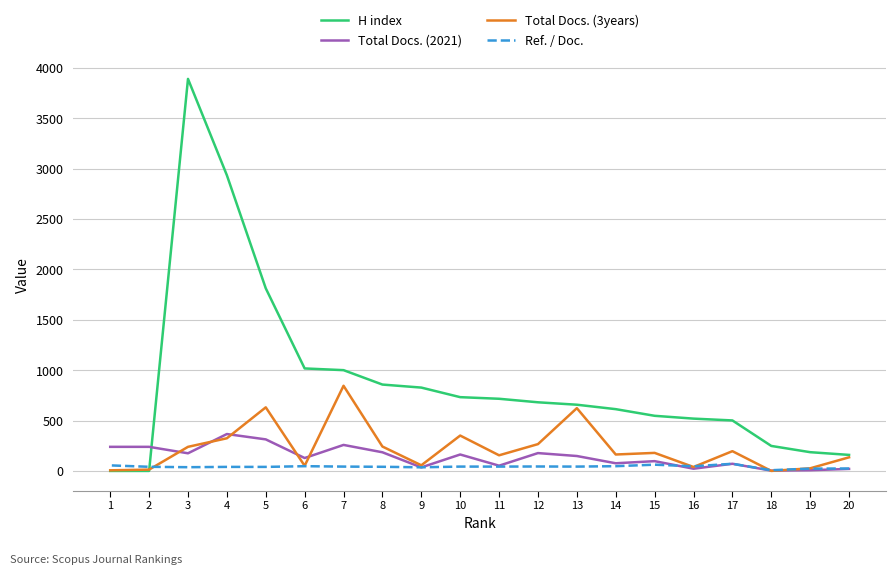

Is it true that Total Docs. (3years) equals 266 at 12?

True